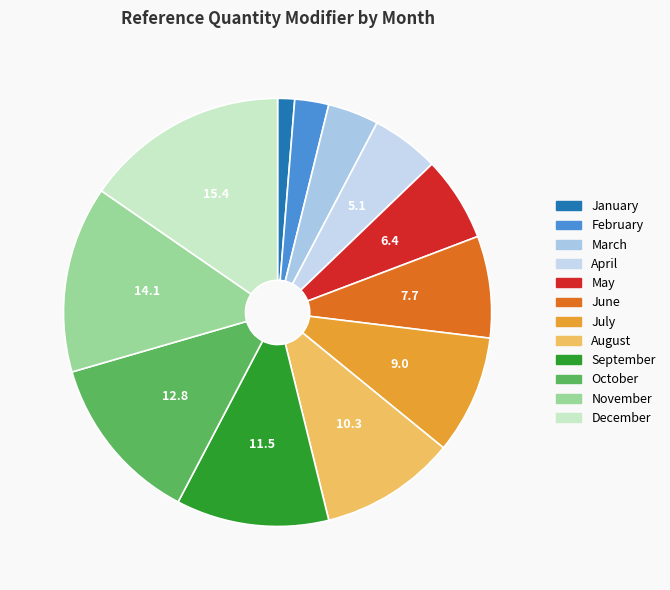

Rank the categories by value from lowest to highest.

January, February, March, April, May, June, July, August, September, October, November, December